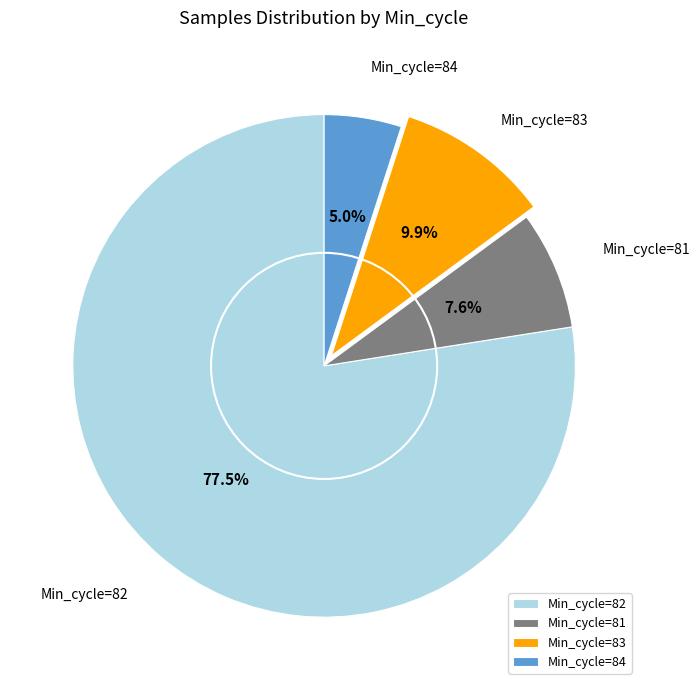

What is the ratio of the value at Min_cycle=81 to the value at Min_cycle=84?

1.5